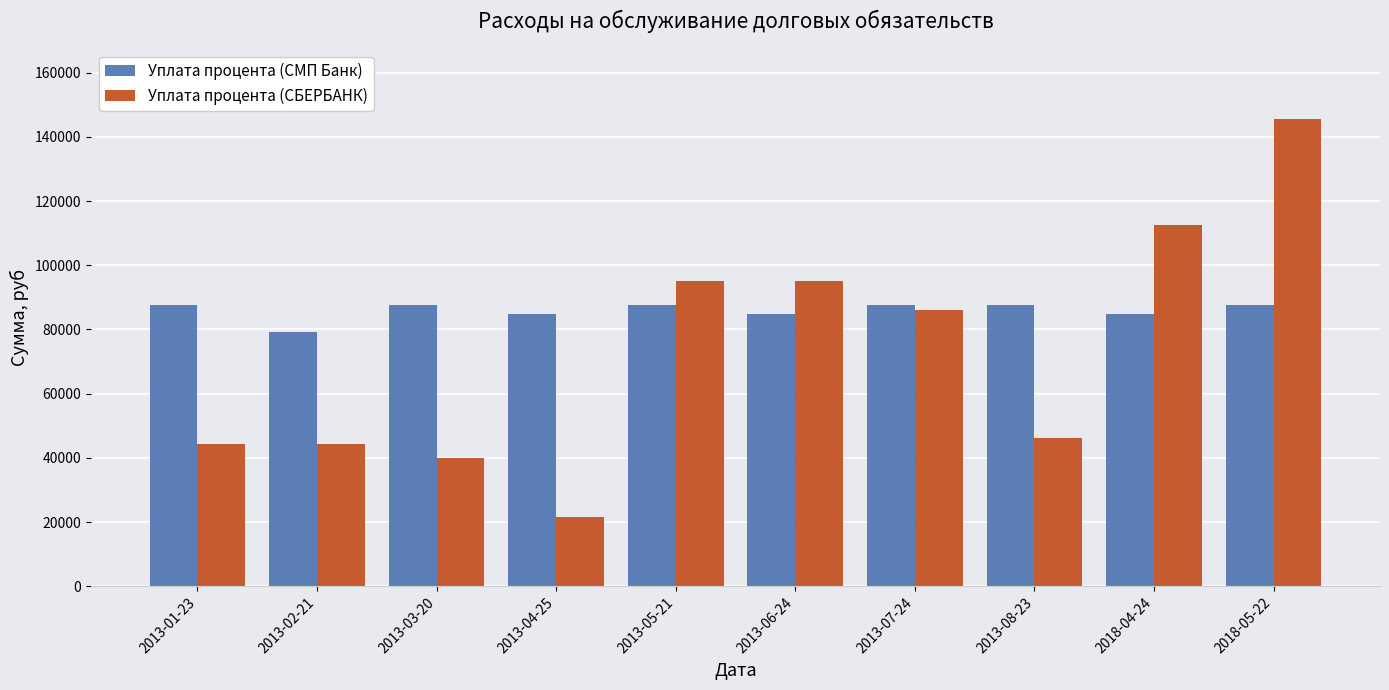

What is the difference between the second highest and minimum values in the Уплата процента (СБЕРБАНК) series?

91217.5